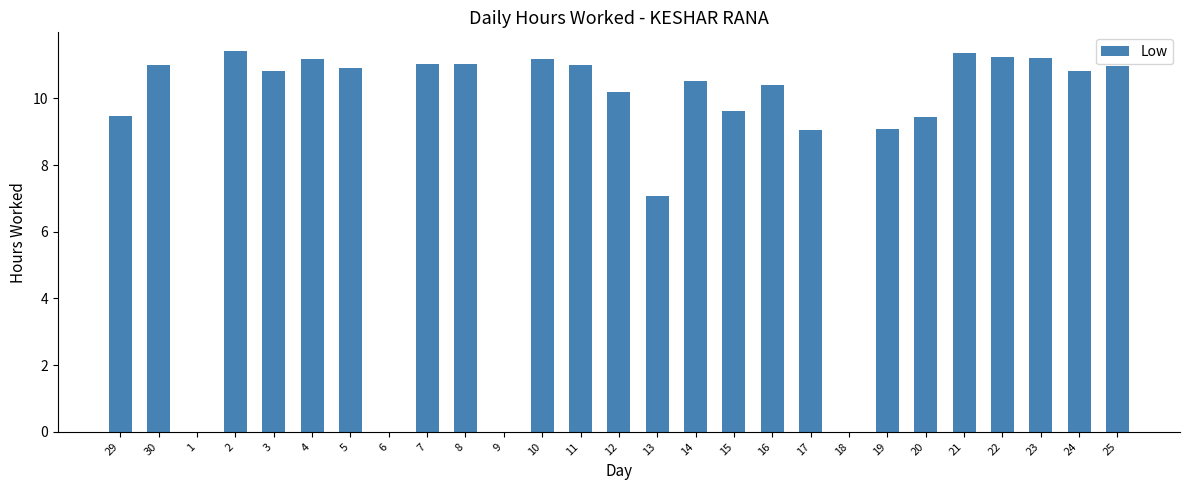

What is the greatest value displayed?

11.4